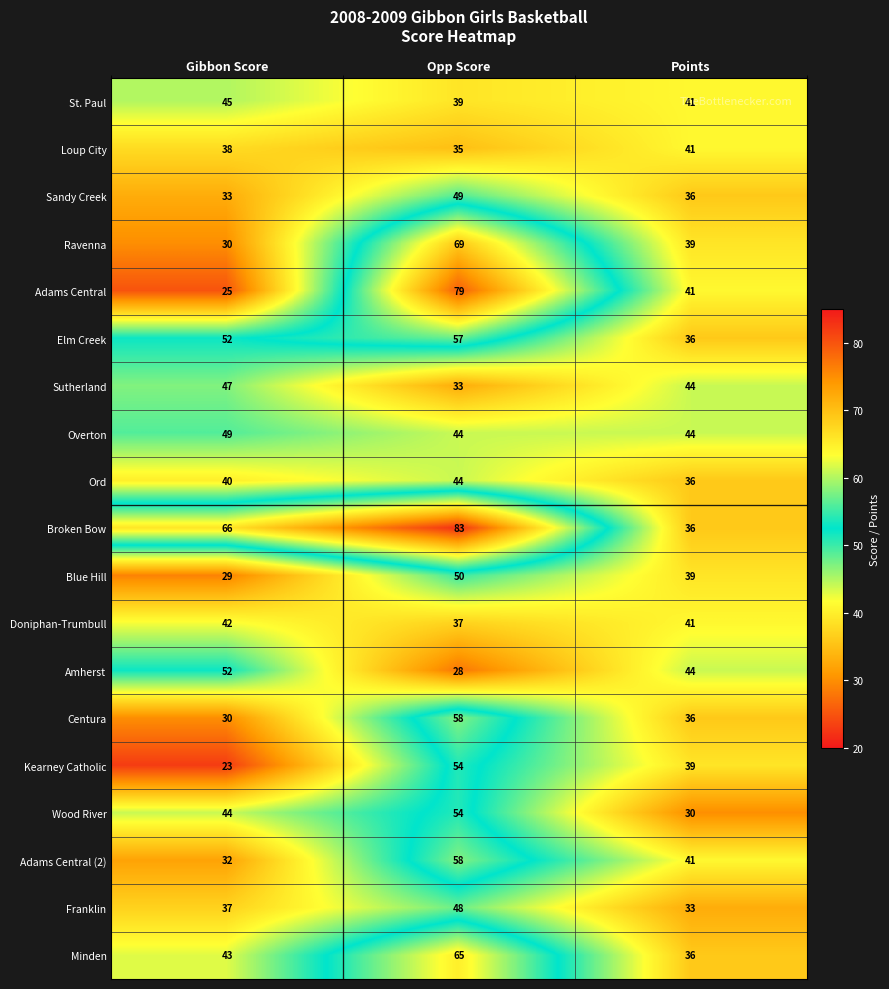

Which category has the highest value across all series?

Opp Score